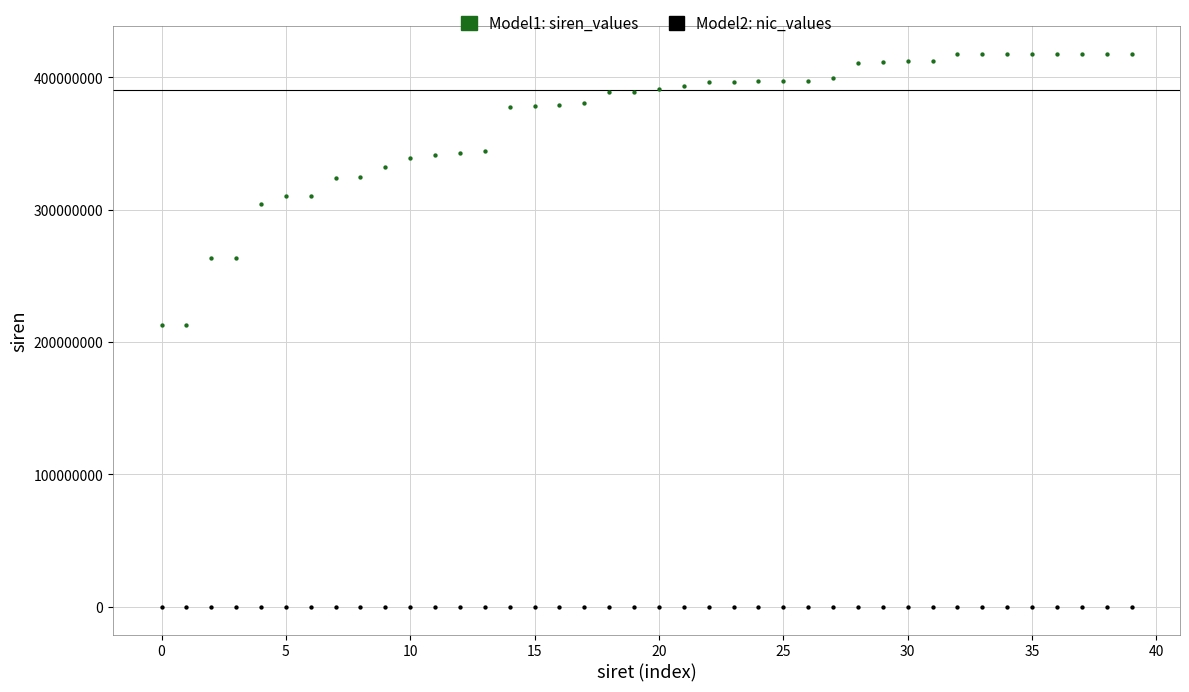

How many data points are displayed?

80